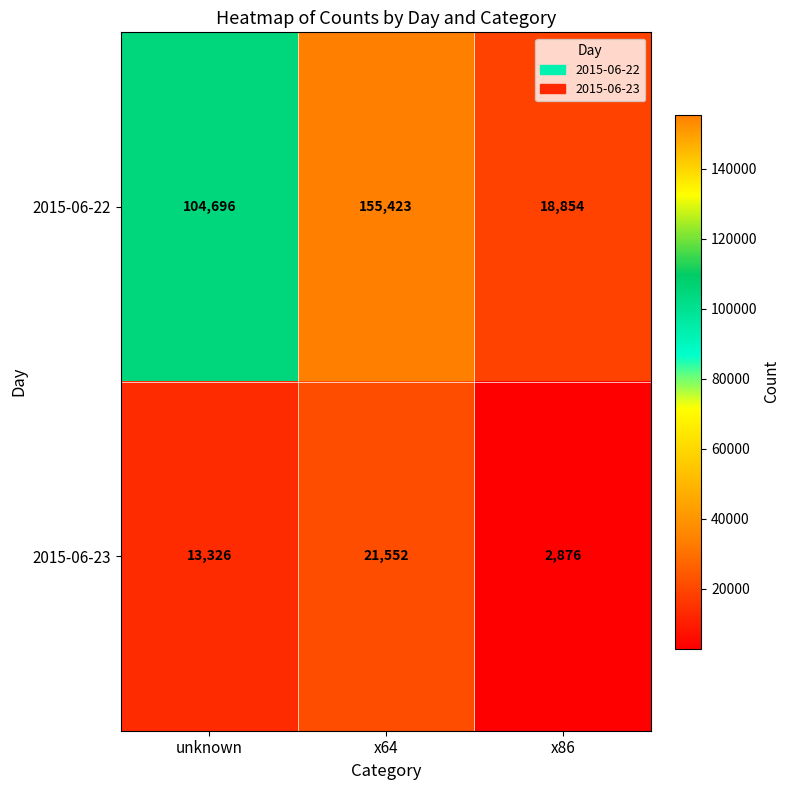

At how many categories does at least one series exceed 52619?

2